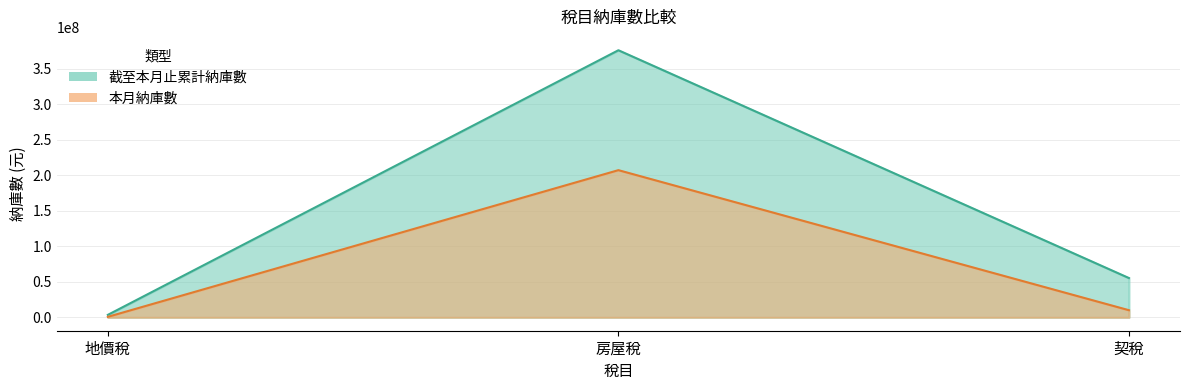

Is it true that 截至本月止累計納庫數 equals 3546114 at 地價稅?

True